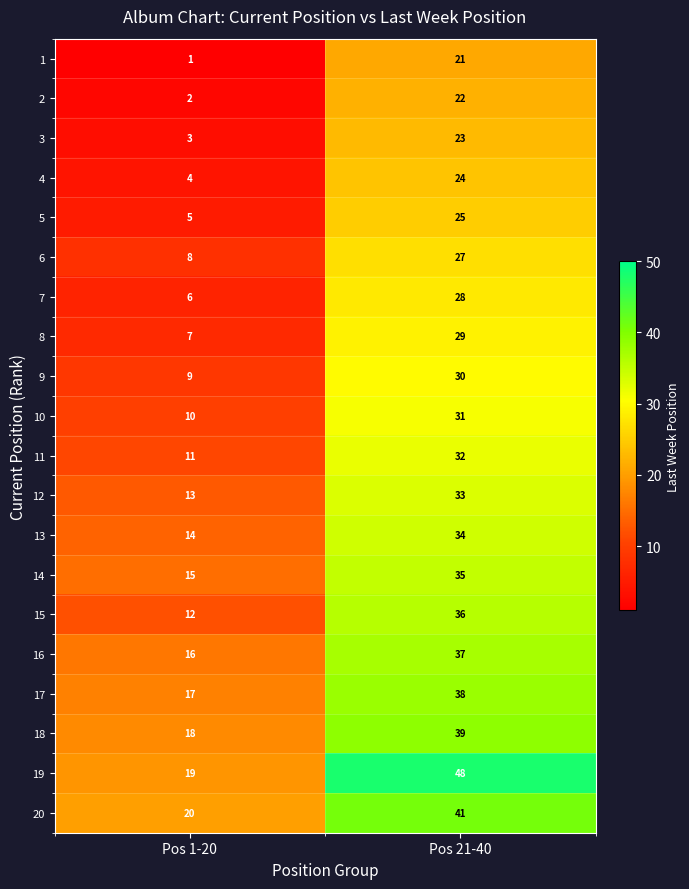

Rank the categories by 1 value from highest to lowest.

Pos 21-40, Pos 1-20